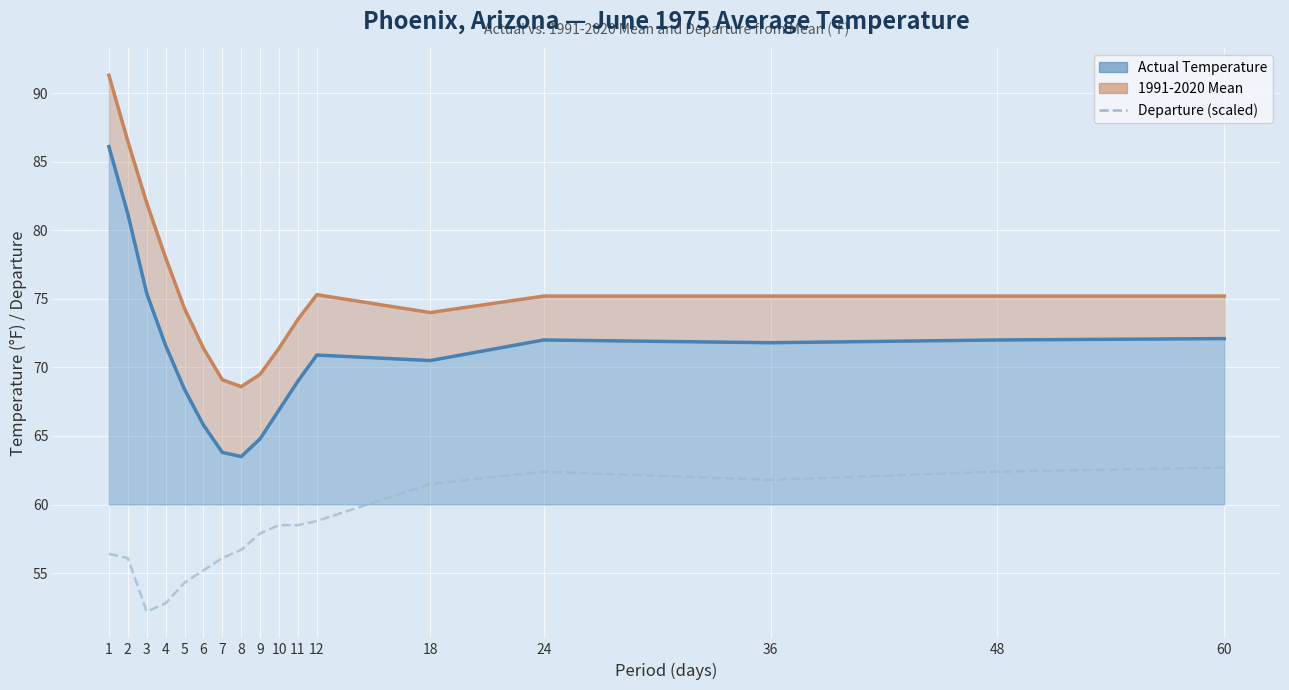

True or false: Actual Temperature has a value of 27.3 at 9.

False